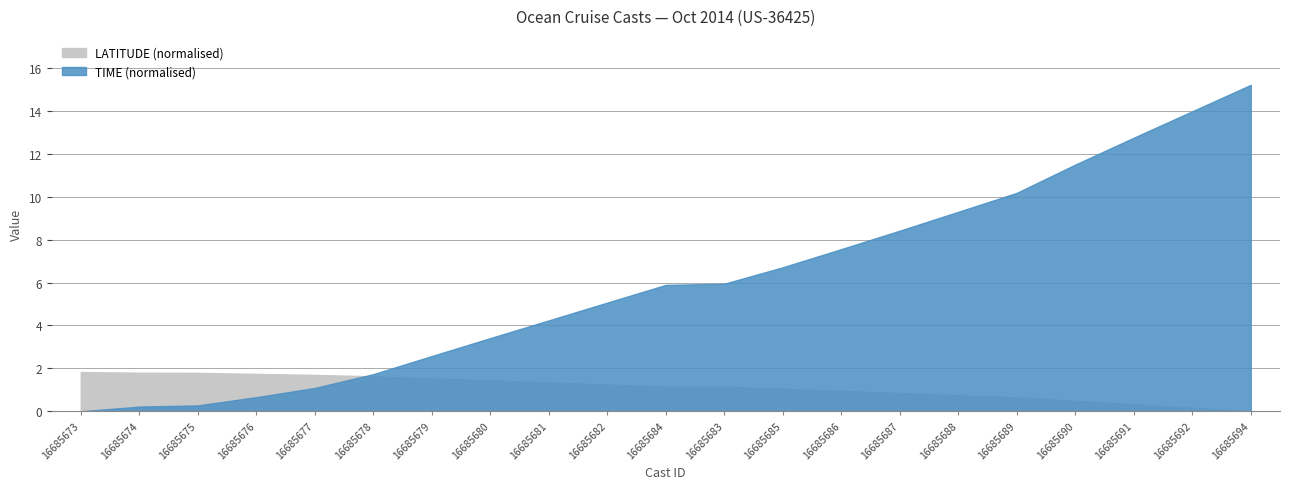

Which series has the widest spread of values?

TIME